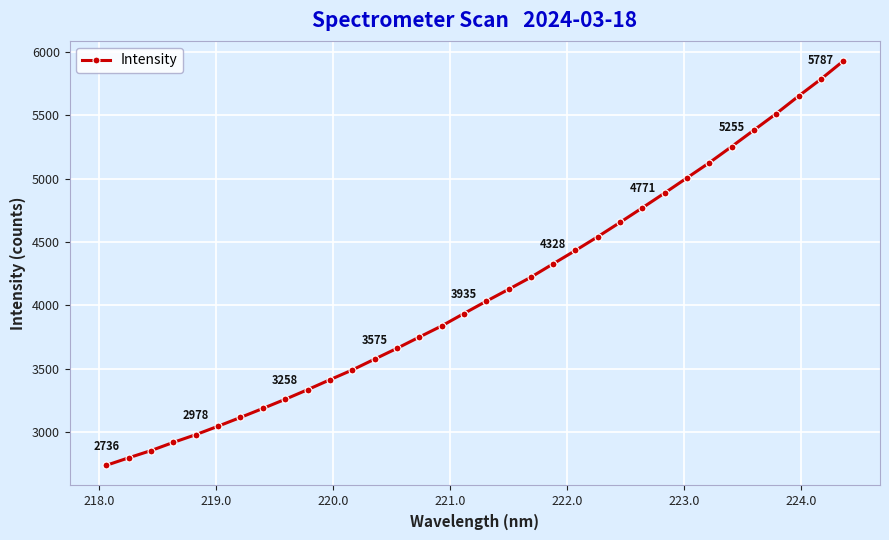

What is the sum of all values?

139529.5